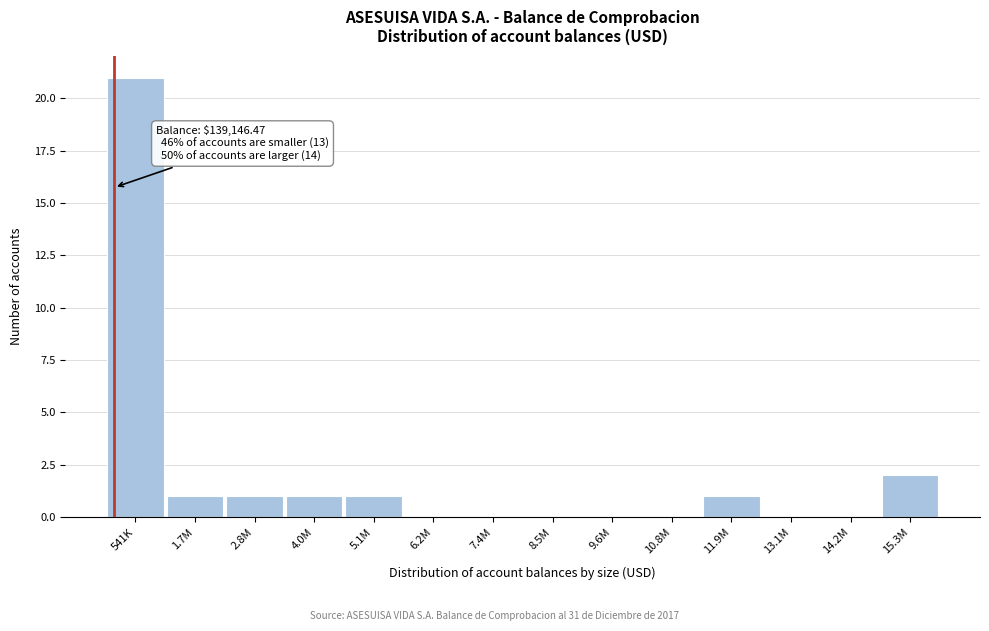

Reading right to left, extract all data points from this chart.

15.3M=2	14.2M=0	13.1M=0	11.9M=1	10.8M=0	9.6M=0	8.5M=0	7.4M=0	6.2M=0	5.1M=1	4.0M=1	2.8M=1	1.7M=1	541K=21